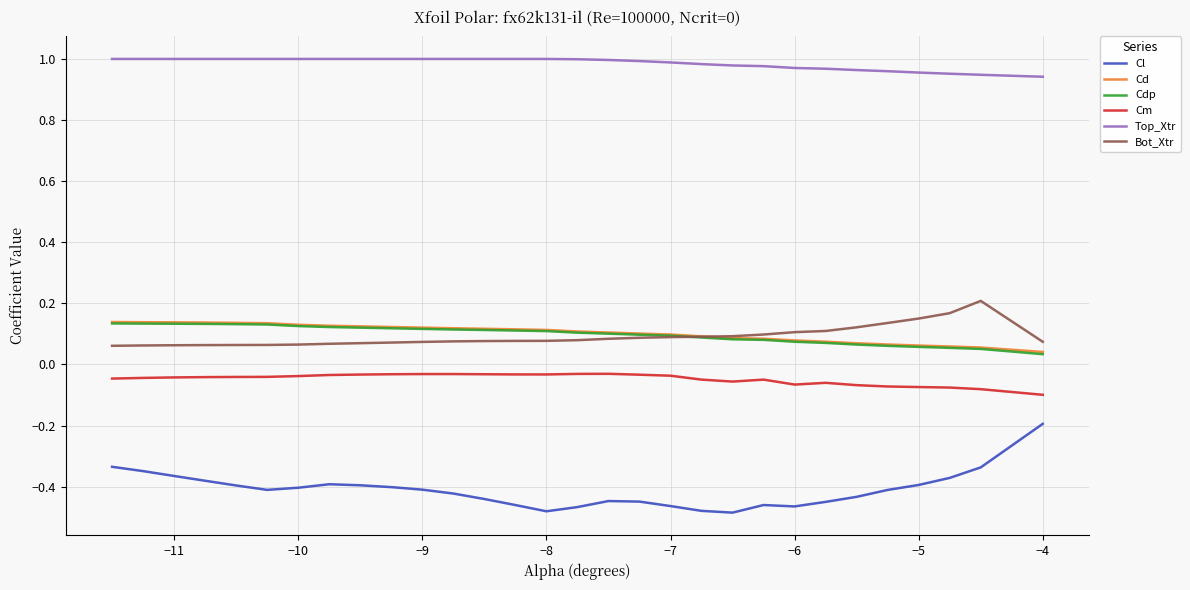

True or false: Cdp and Cd intersect in this chart.

False